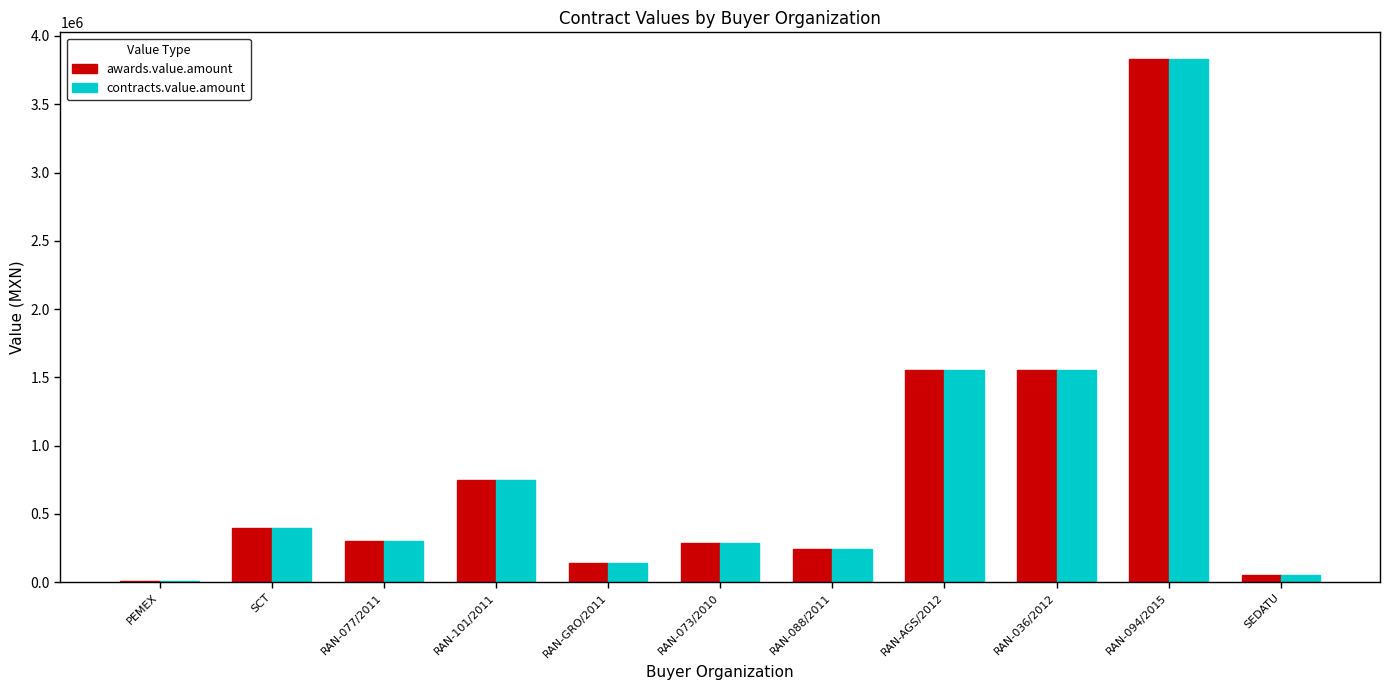

Does the chart contain stacked bars?

No